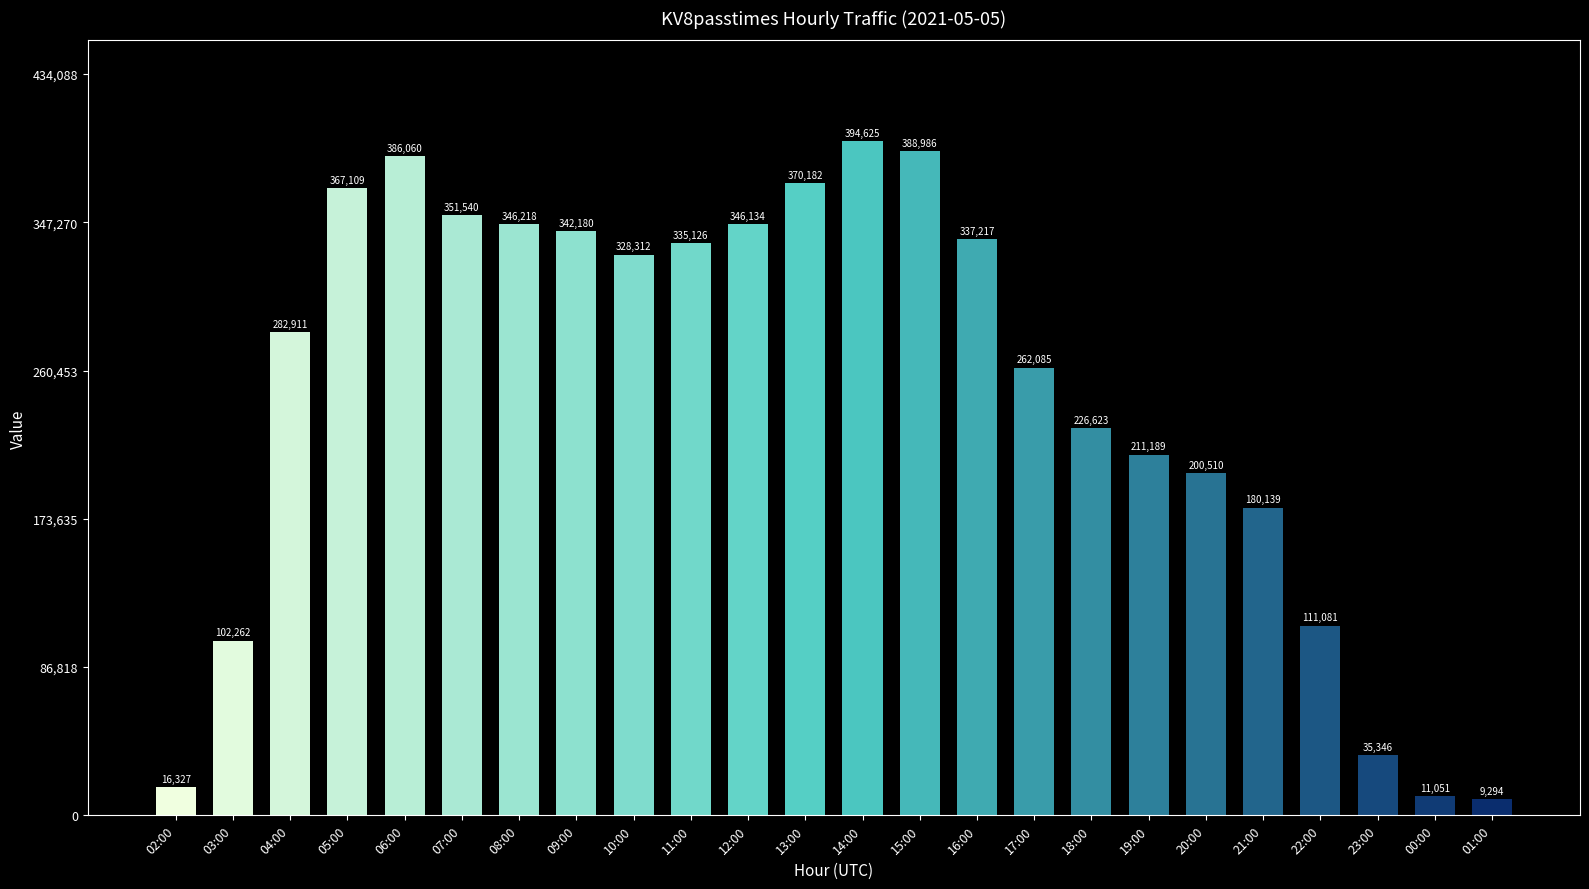

What is the label of the 7th bar from the right?

19:00